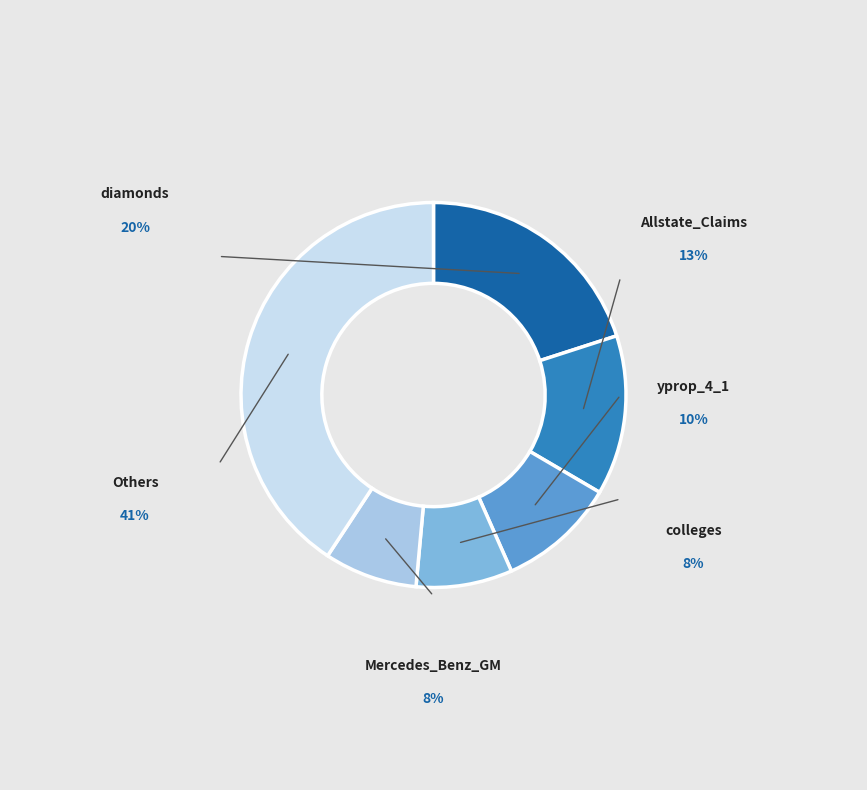

Does any single category account for the majority?

No